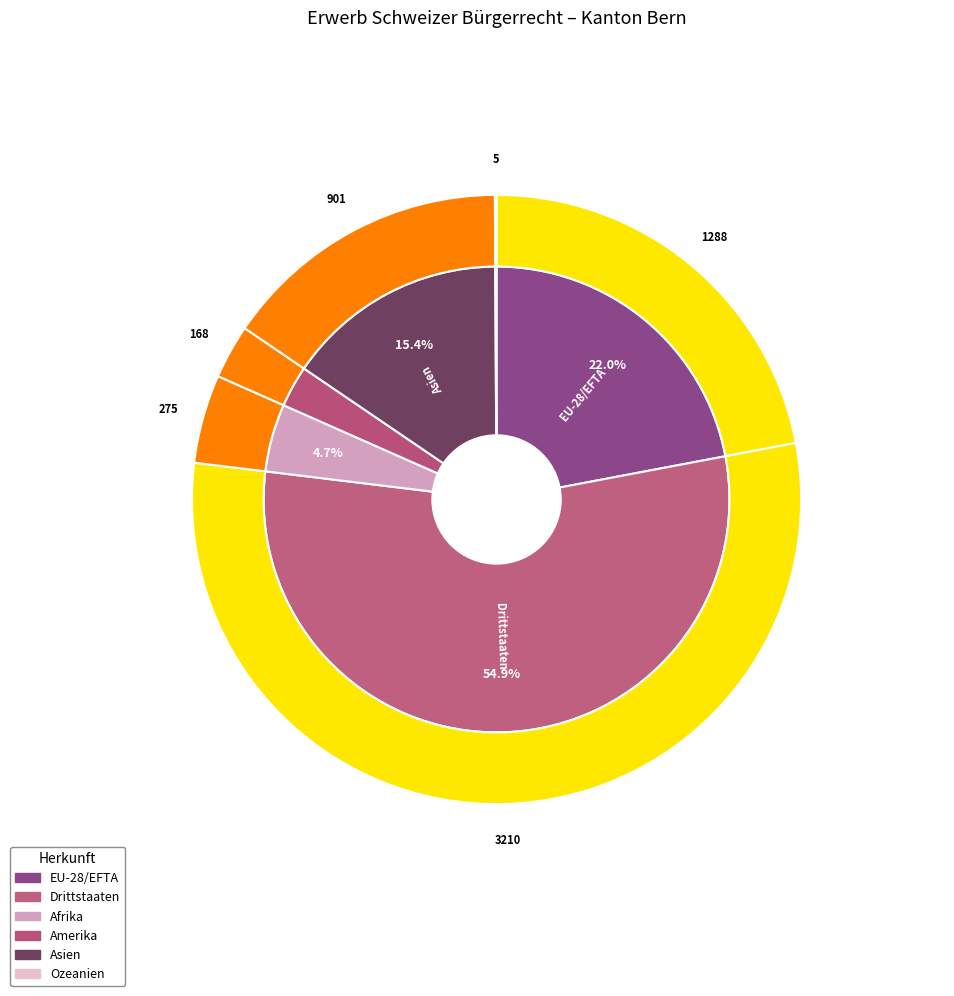

Which category has the biggest portion of the pie?

Drittstaaten